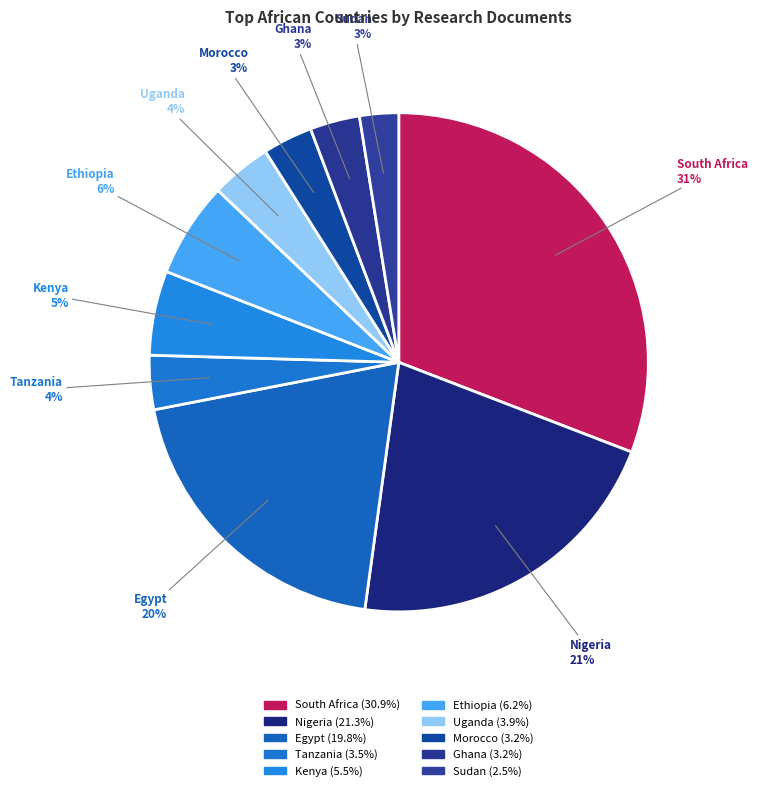

To the nearest percent, what percentage of the pie is Nigeria?

21%